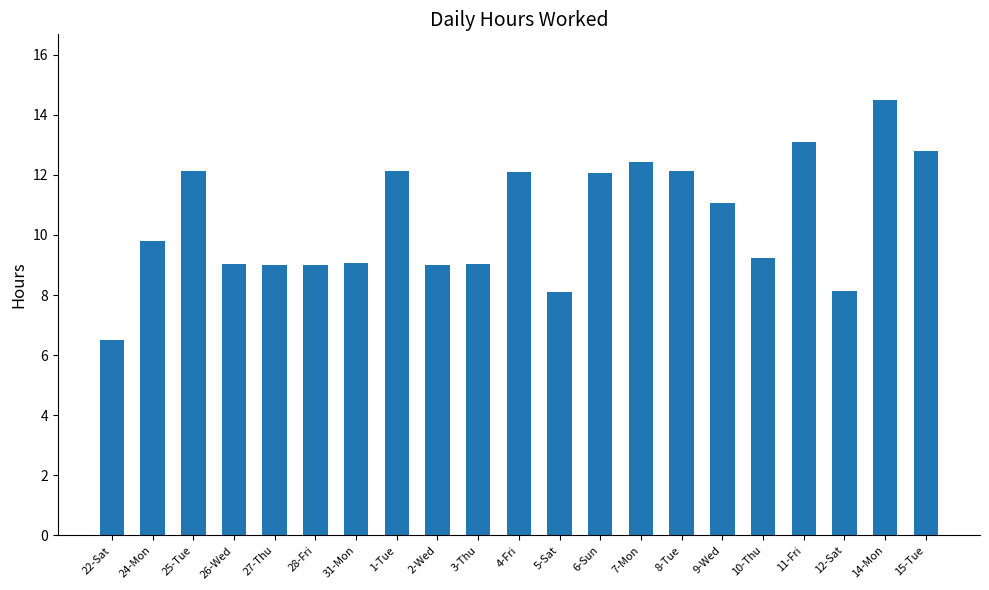

The value at 2-Wed is 9.0. True or false?

True